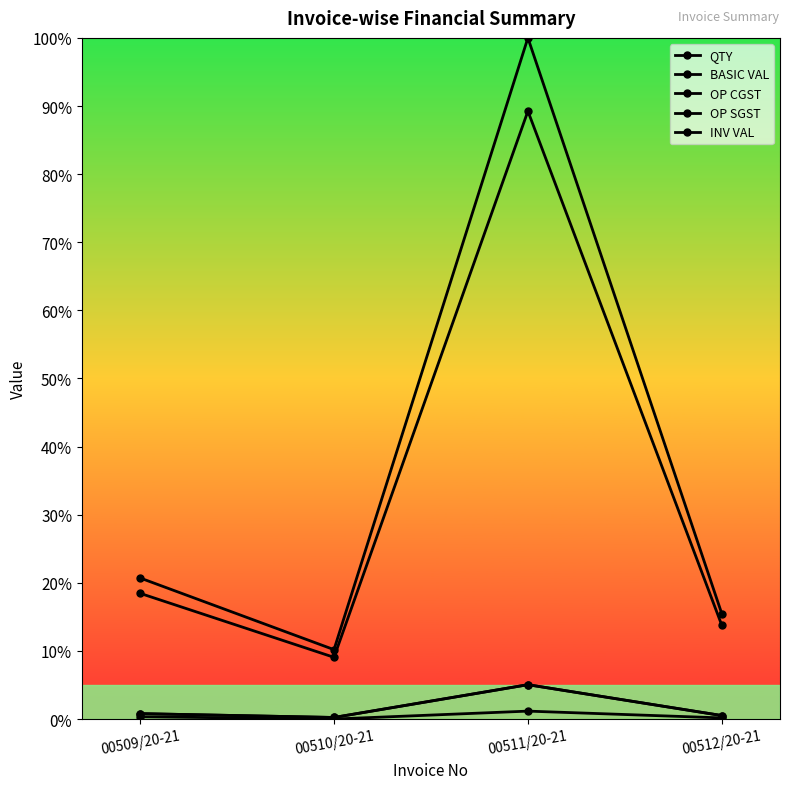

Reading right to left, extract all data points from this chart.

QTY: 0.0	0.0	0.0	0.0
BASIC VAL: 0.1	0.9	0.1	0.2
OP CGST: 0.0	0.1	0.0	0.0
OP SGST: 0.0	0.1	0.0	0.0
INV VAL: 0.2	1.0	0.1	0.2